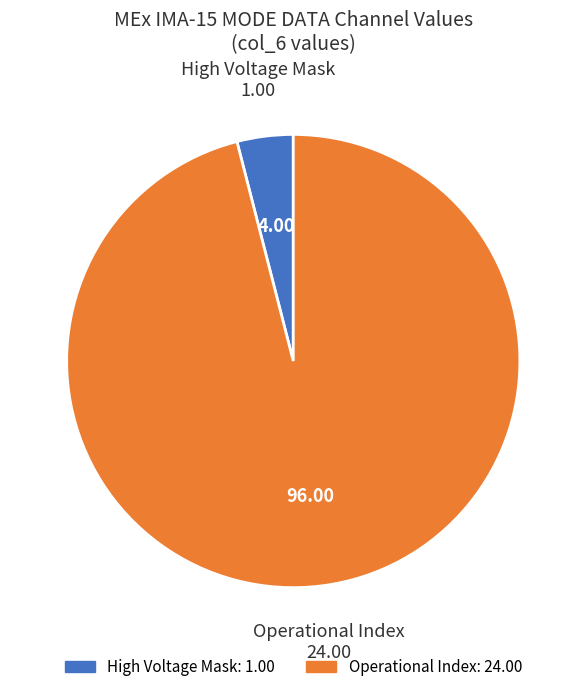

Is there a majority slice in this chart?

Yes